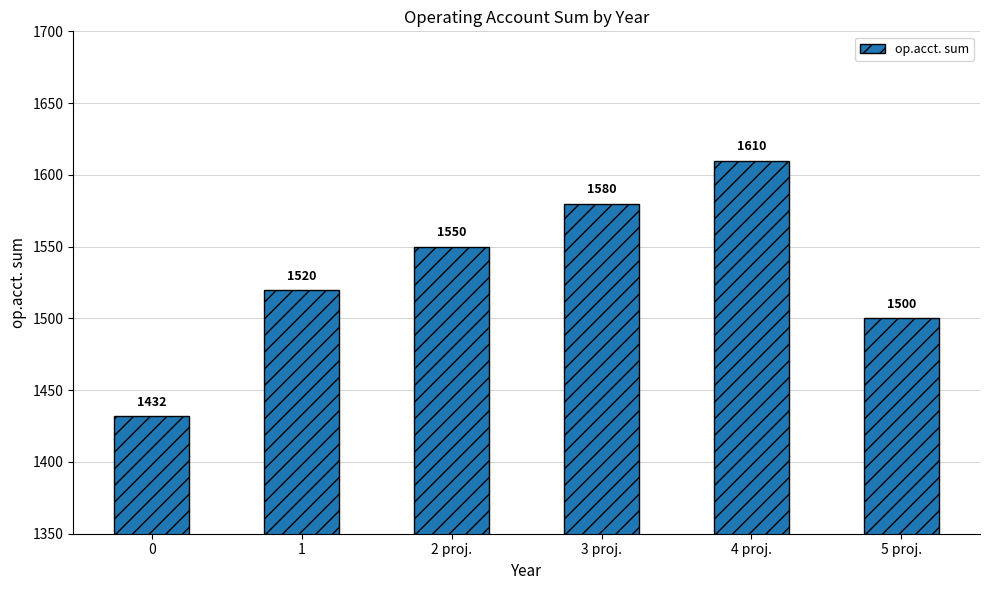

What is the minimum value shown in the chart?

1432